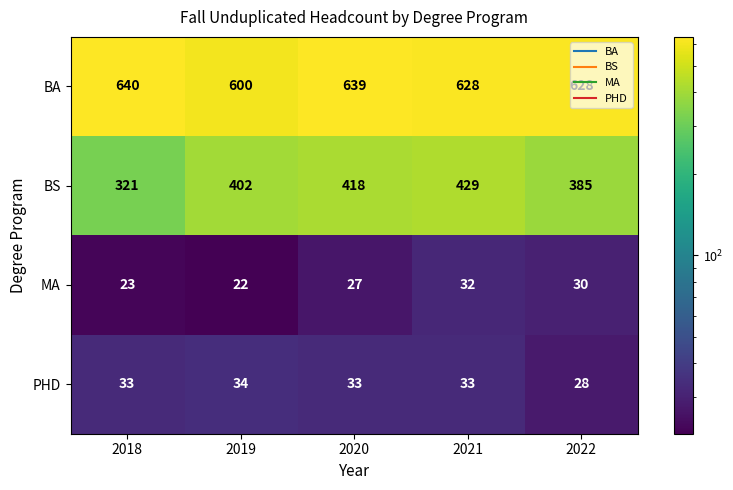

List the series in order of their peak value, lowest first.

MA, PHD, BS, BA